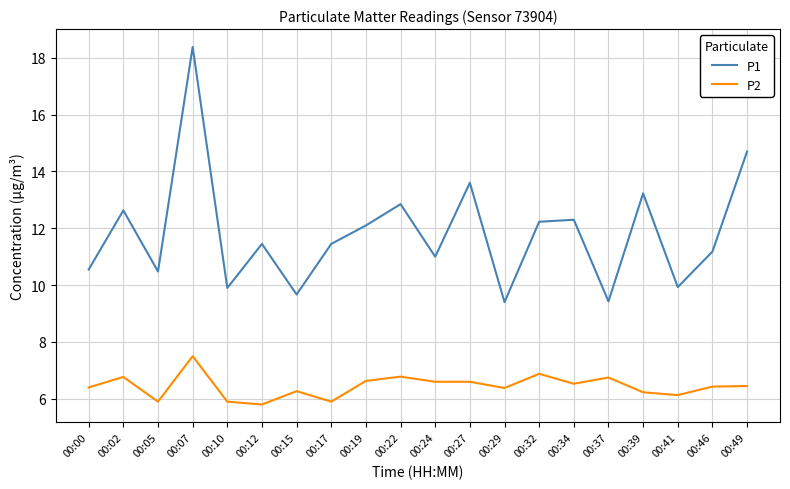

The value of P2 at 00:12 is 5.8. True or false?

True